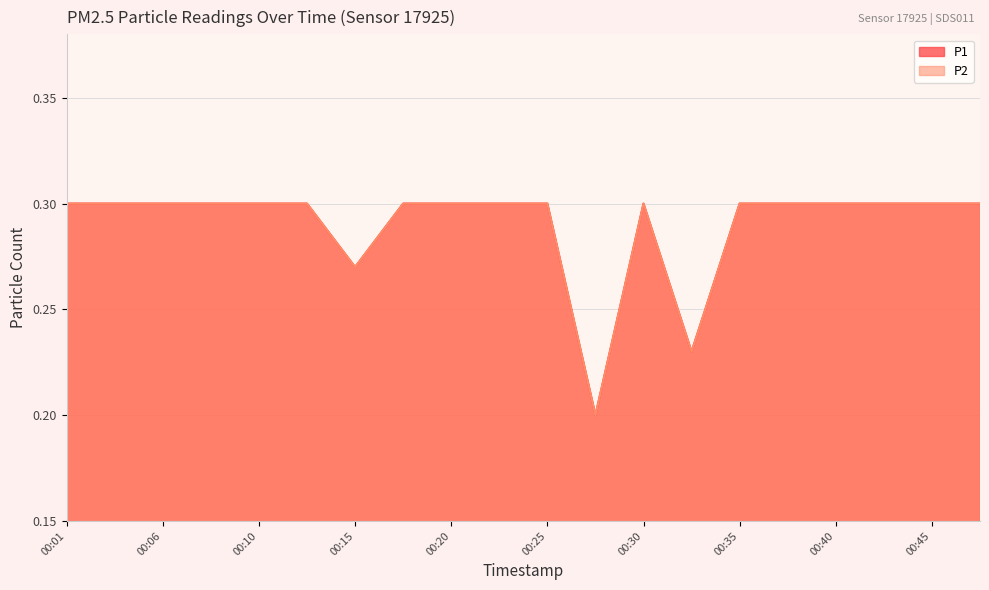

True or false: P1 and P2 cross at least once.

False